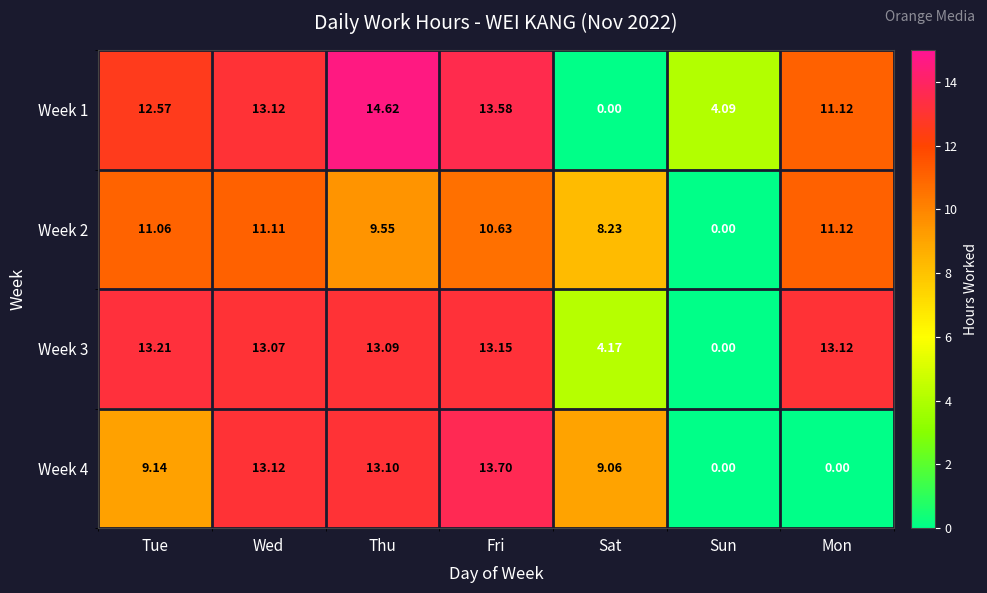

Where does the Week 2 series first go above 10?

Tue